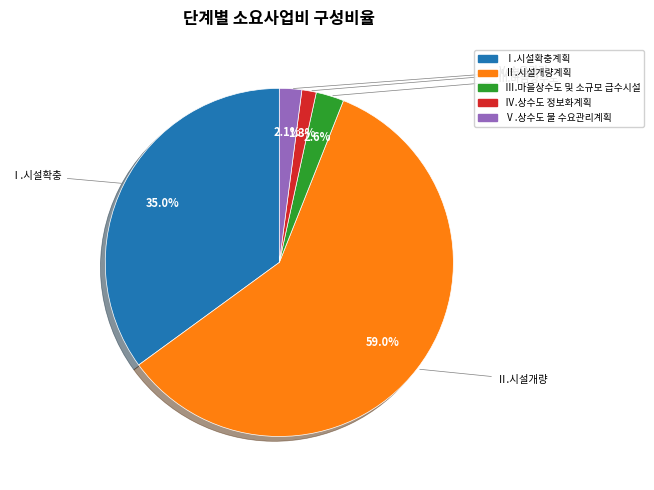

Approximately how many times larger is the value at Ⅳ.상수도 정보화계획 compared to Ⅲ.마을상수도 및 소규모 급수시설?

0.5